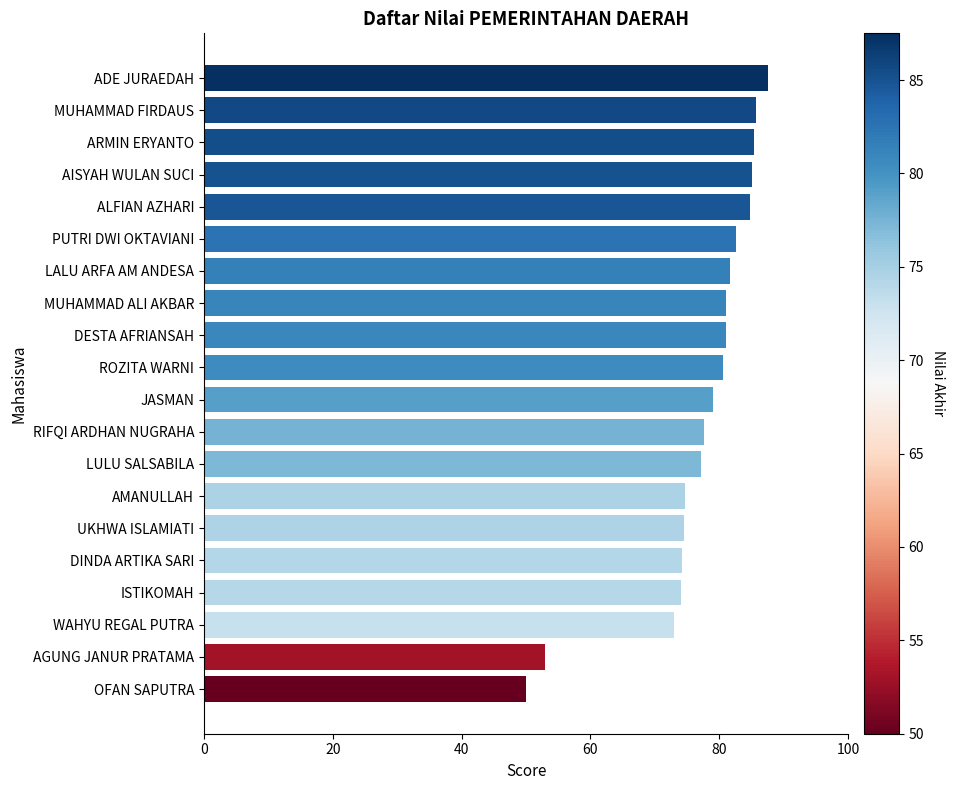

What is the approximate value at AMANULLAH?

74.7